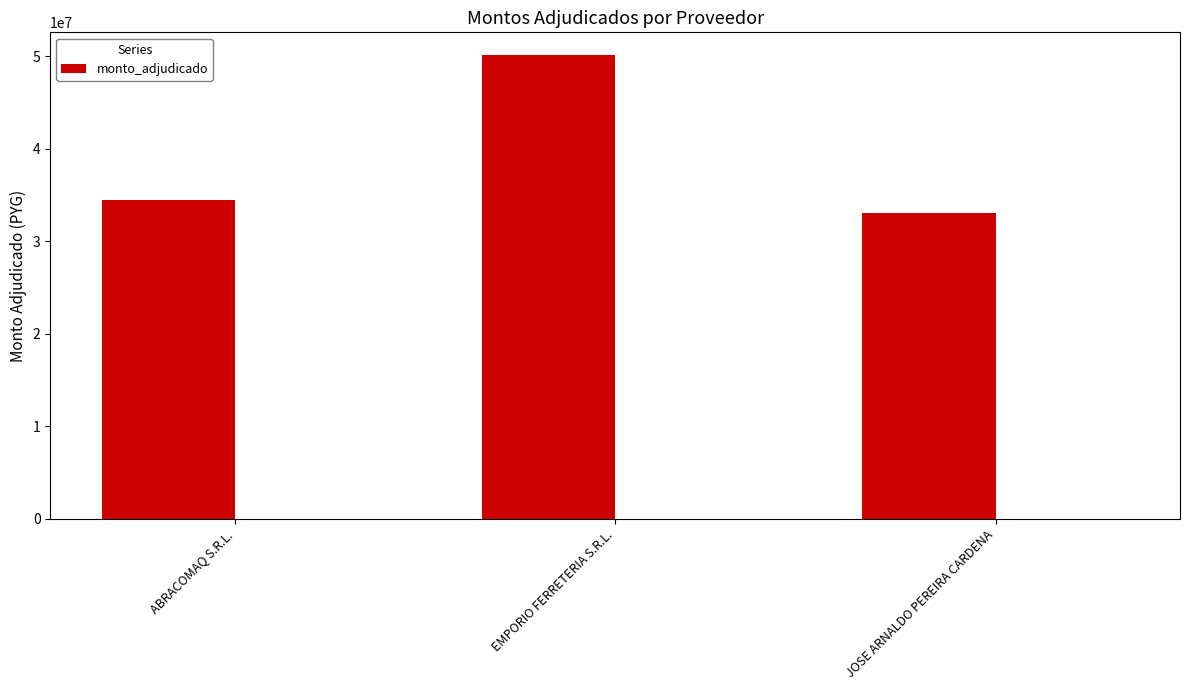

How many bars are there in total?

3